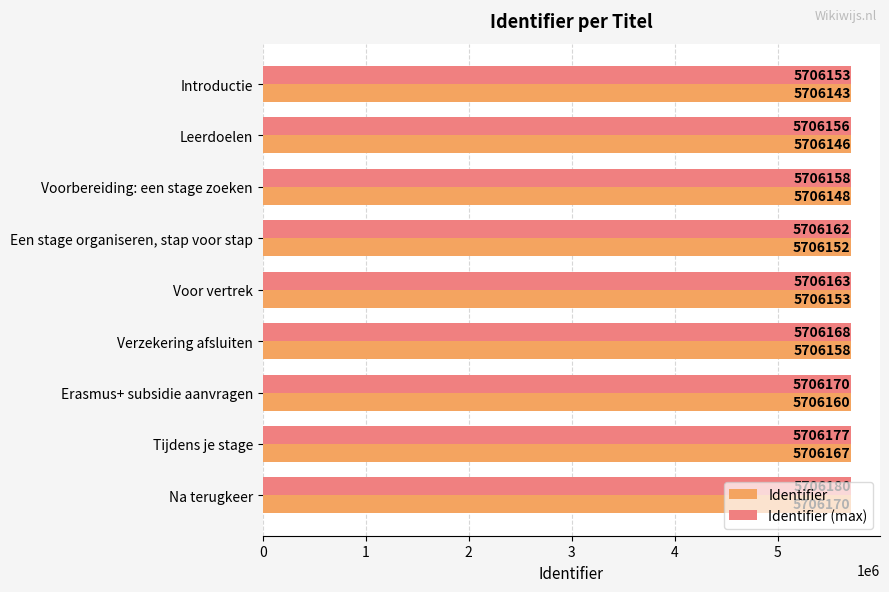

Rank the series by their maximum value, from highest to lowest.

Identifier (max), Identifier